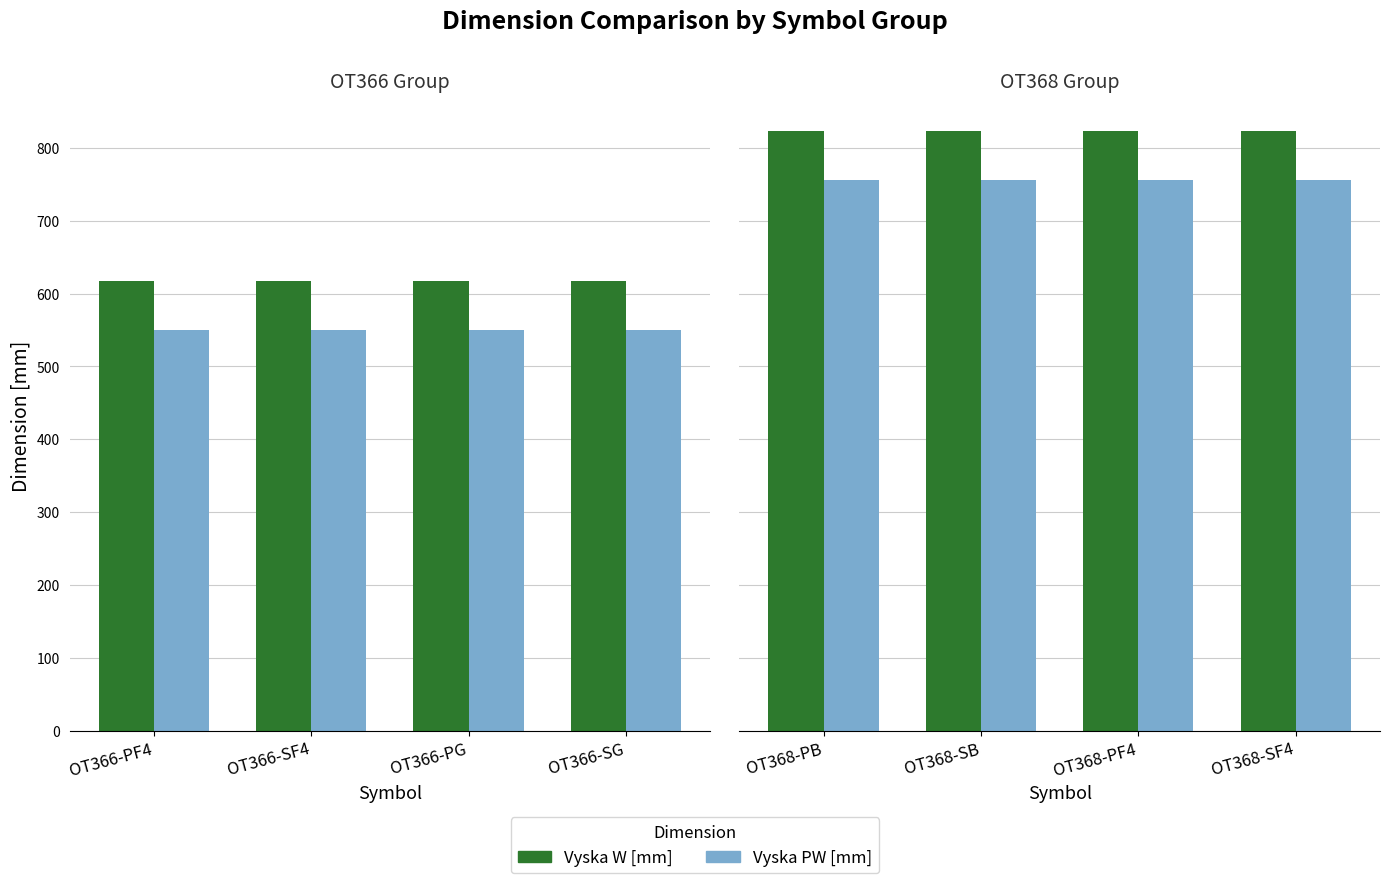

True or false: Vyska W [mm] has a value of 533 at OT368-SF4.

False